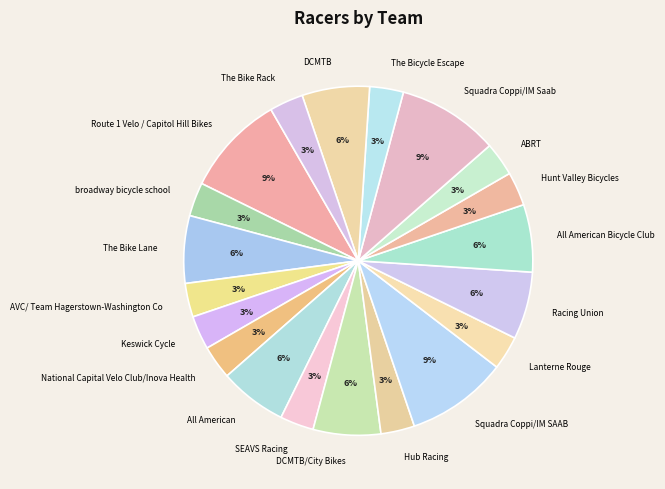

Does Route 1 Velo / Capitol Hill Bikes represent more than half of the total?

No